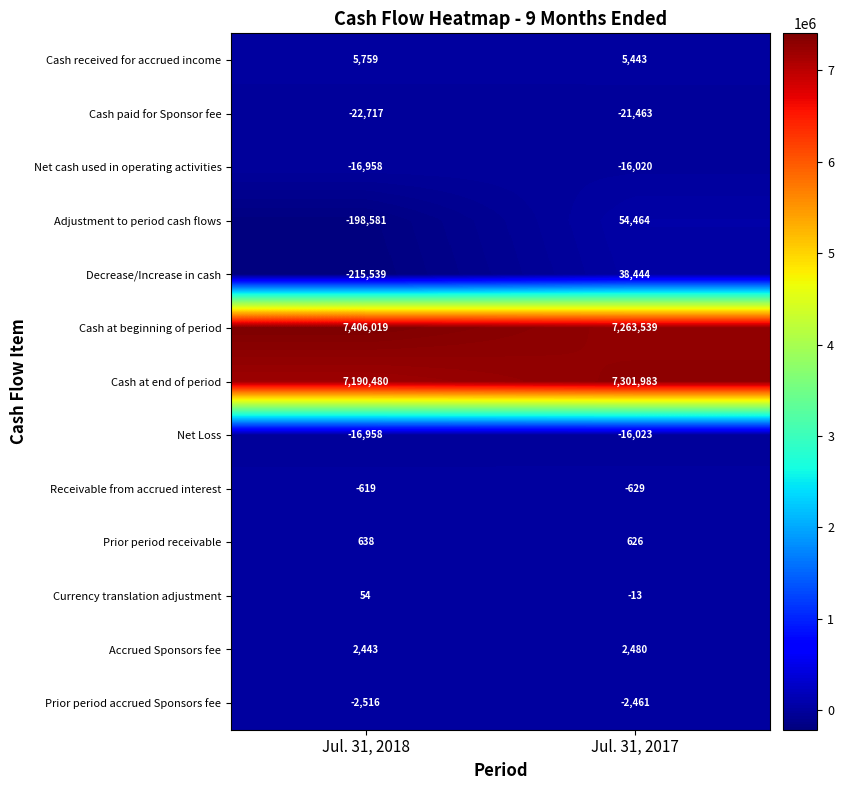

At which label does Cash at end of period reach its minimum?

Jul. 31, 2018